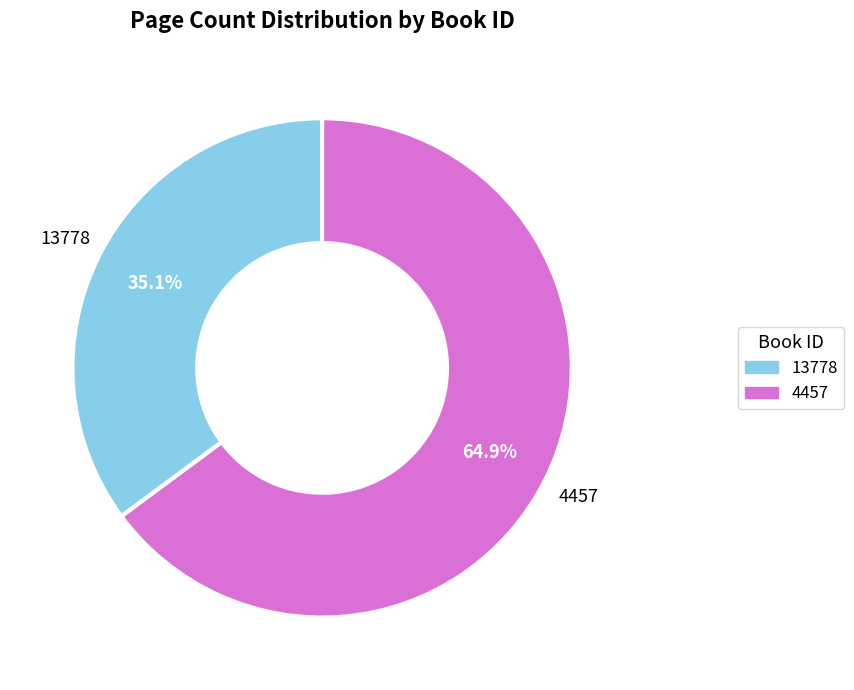

What is the largest slice in the pie chart?

4457